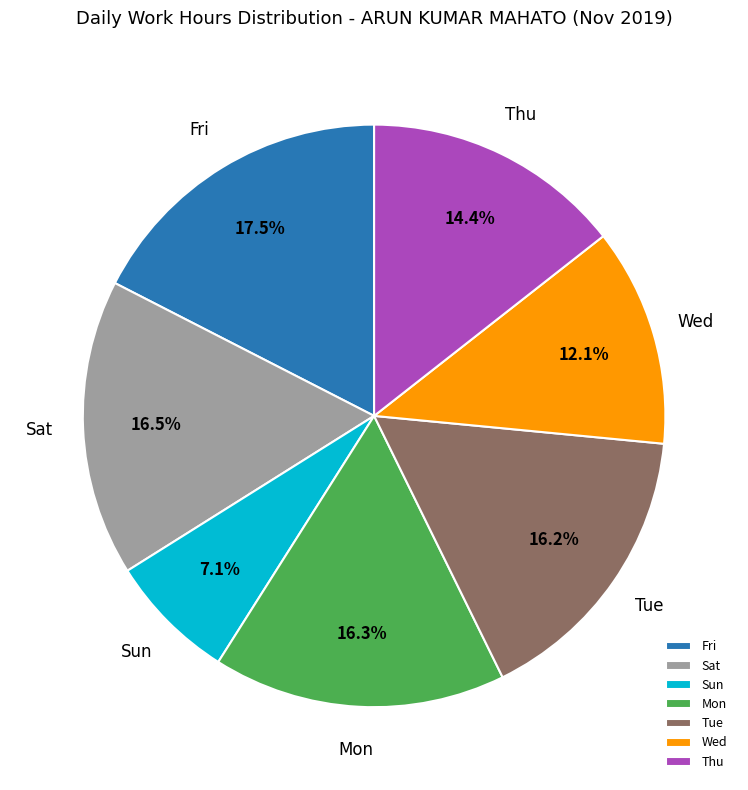

What is the total percentage of Sun and Fri?

24.6%